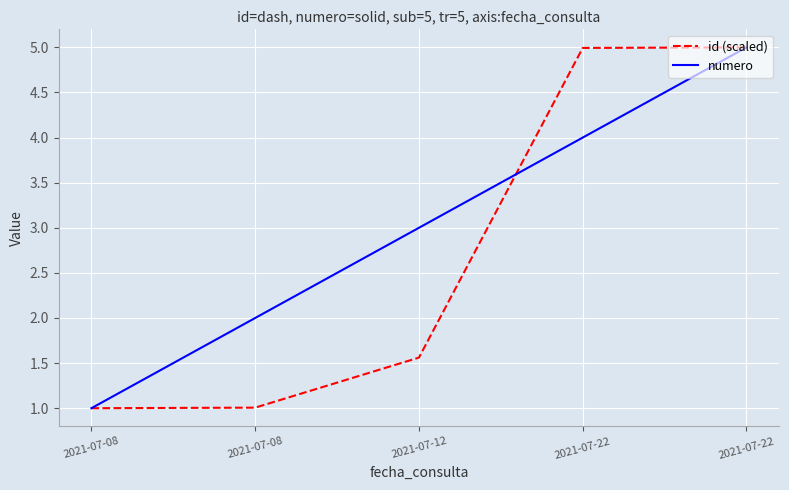

Is it true that id (scaled) equals 0.5 at 2021-07-08?

False